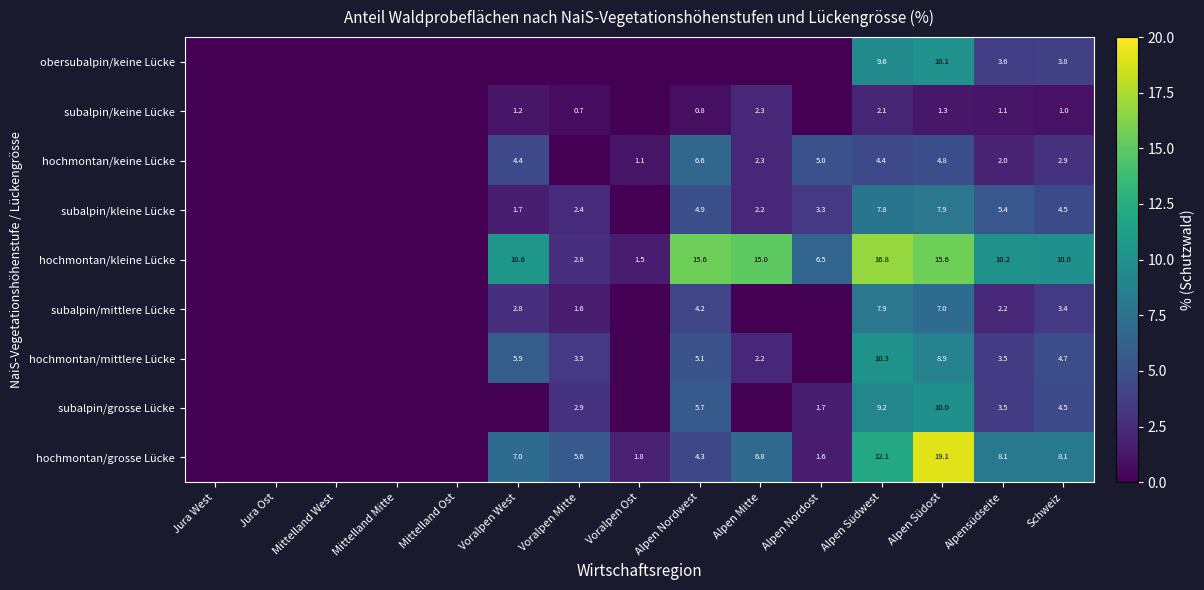

At Alpen Südost, list the series in order from smallest to largest.

subalpin/keine Lücke, hochmontan/keine Lücke, subalpin/mittlere Lücke, subalpin/kleine Lücke, hochmontan/mittlere Lücke, subalpin/grosse Lücke, obersubalpin/keine Lücke, hochmontan/kleine Lücke, hochmontan/grosse Lücke